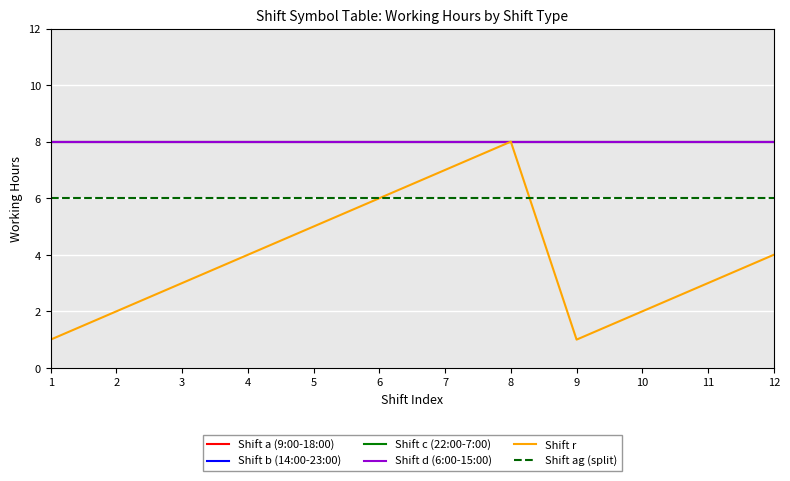

True or false: Shift a (9:00-18:00) and Shift ag (split) cross at least once.

False